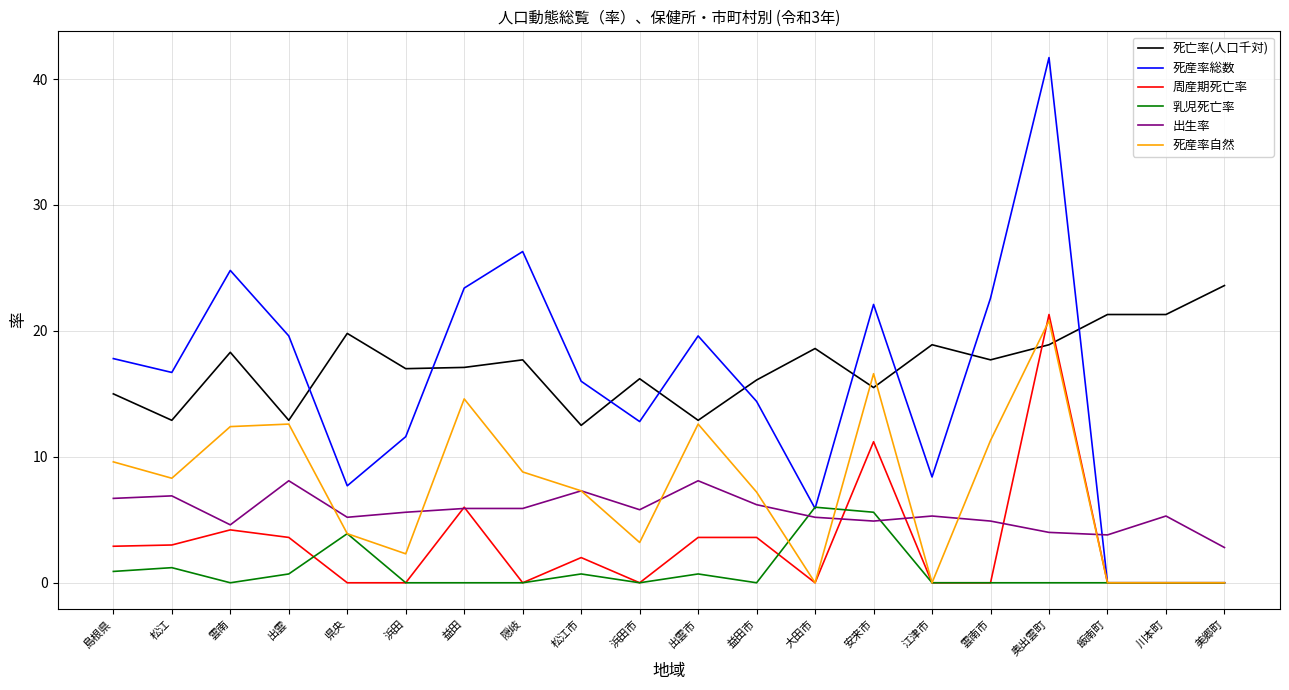

What is the difference between the maximum and minimum values in the 出生率 series?

5.3